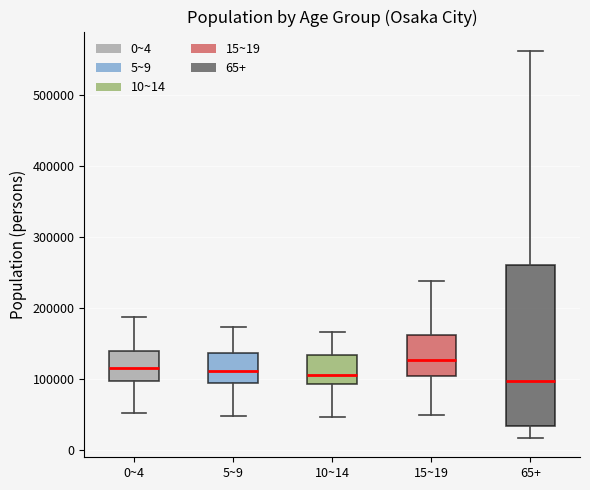

Where is the lower edge of the box for 15~19 on the y-axis? The values are not printed on the chart, so give them approximately, as read against the axis.

100000